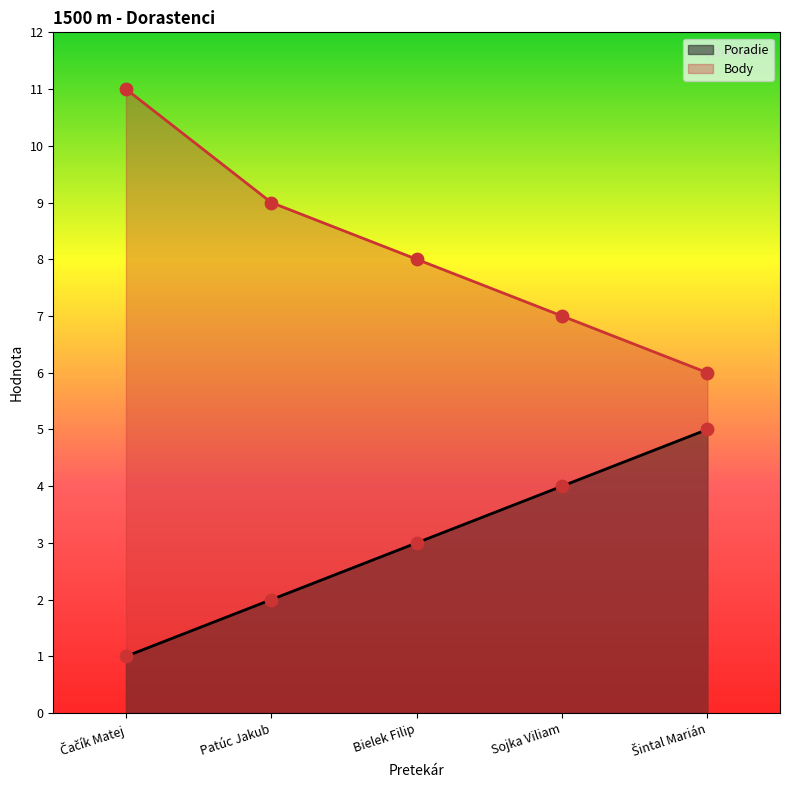

Which series has the largest total across all categories?

Body